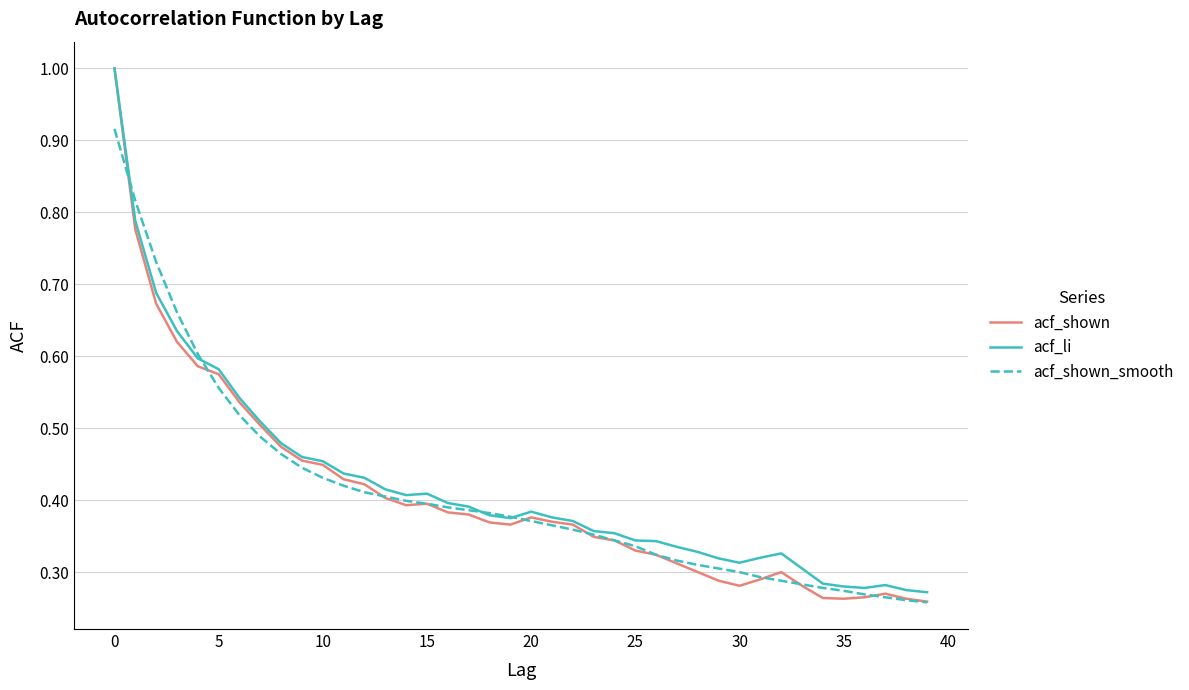

Is this an area chart (filled region under the line)?

No